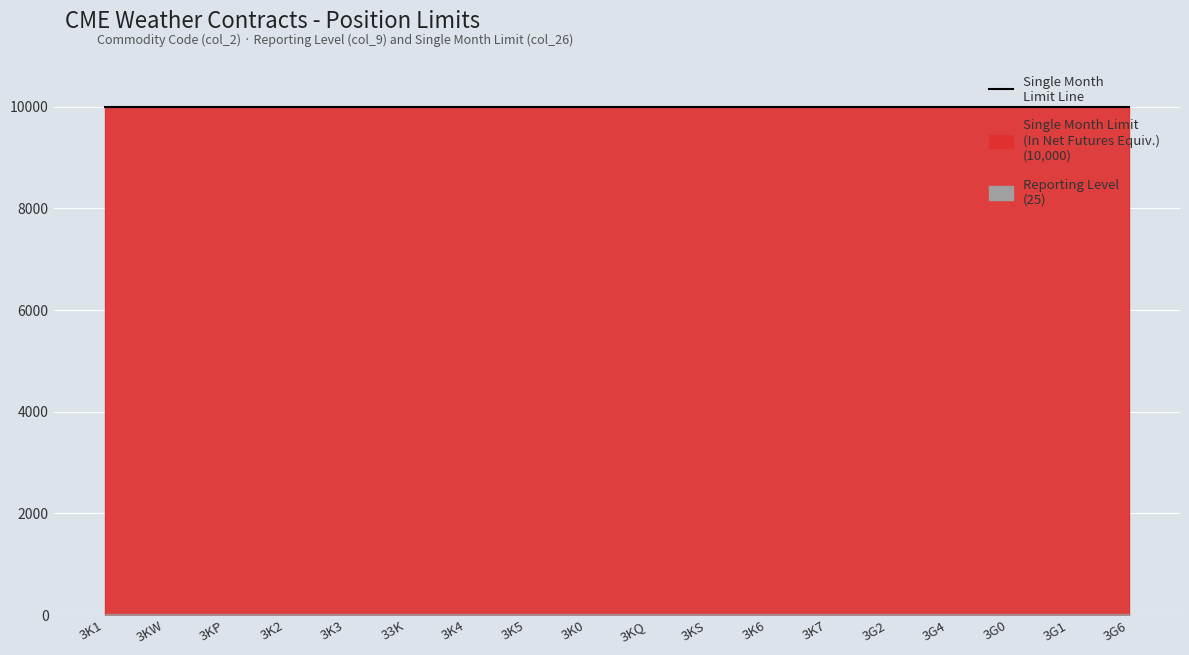

Rank the series by their maximum value, from lowest to highest.

Reporting Level, Single Month Limit